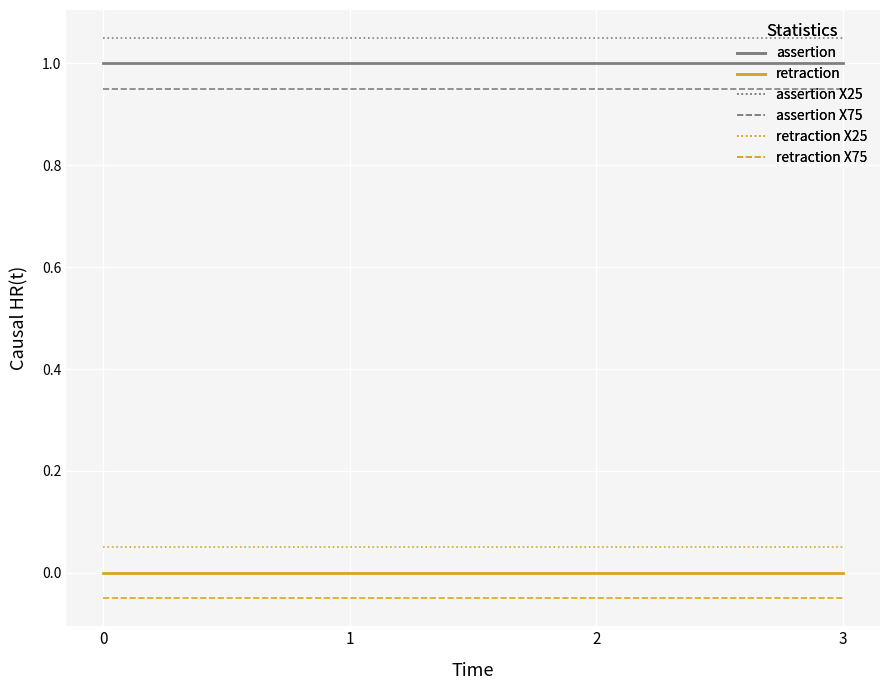

True or false: assertion has more than 0 points higher than both neighbors.

False